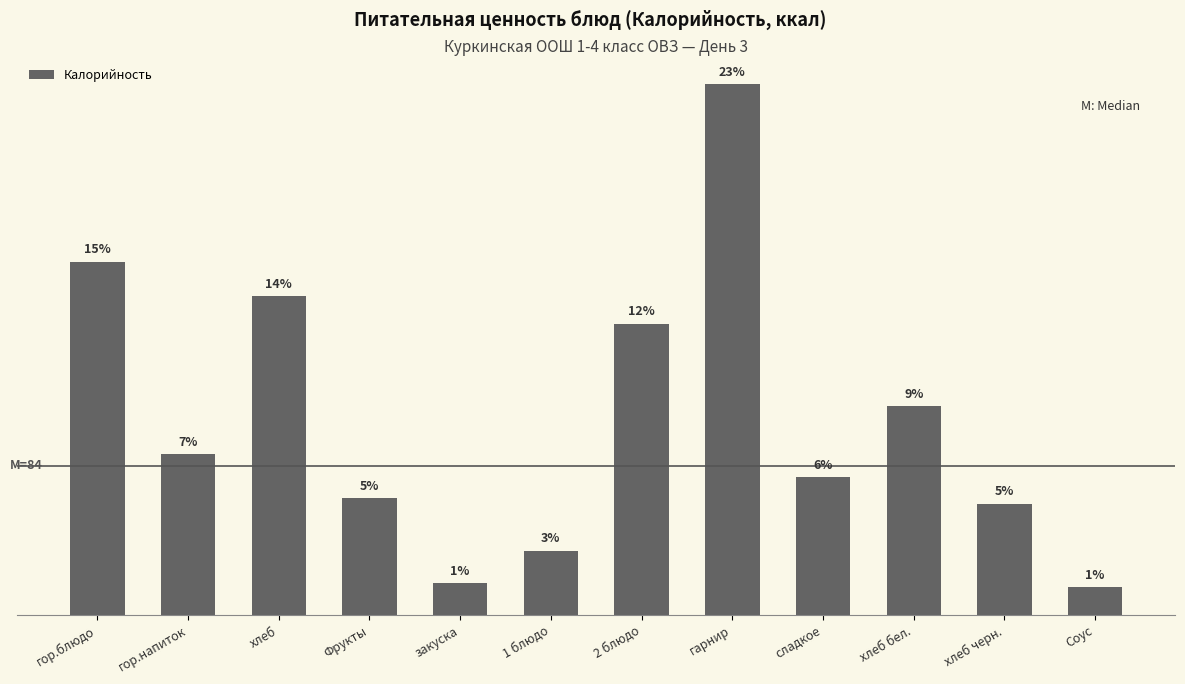

At which category does the chart reach its minimum across all series?

Соус